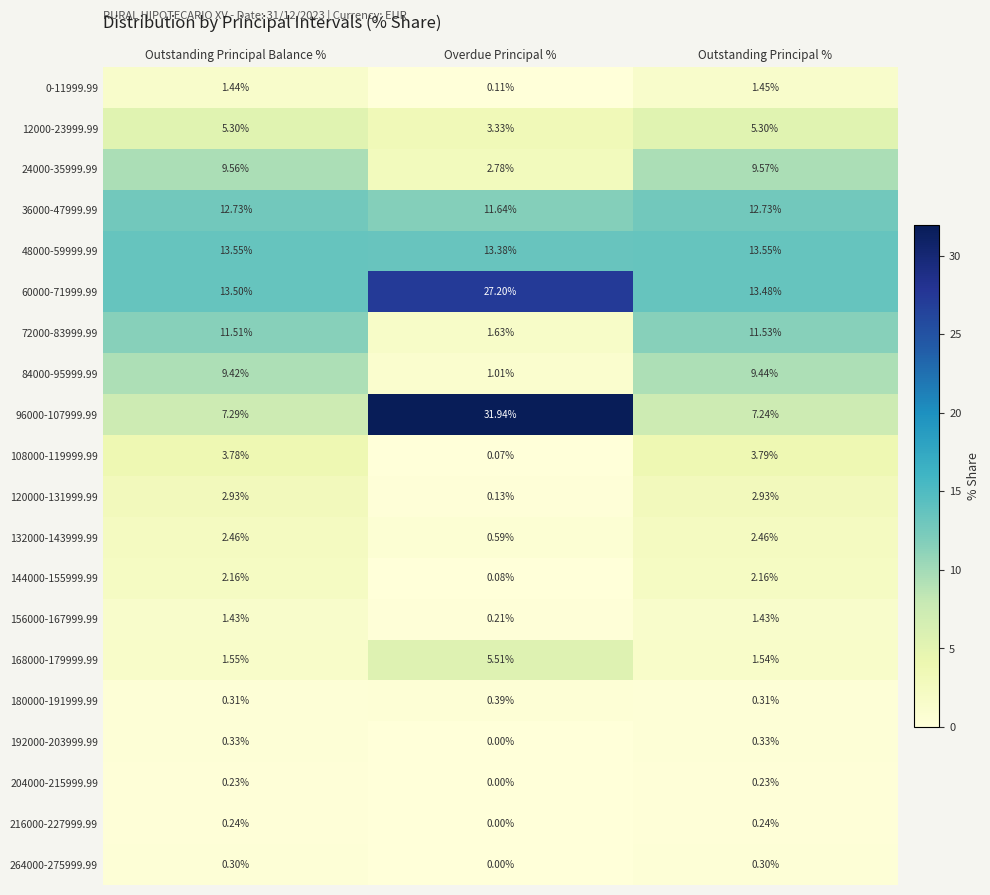

Which category has the lowest value in the 120000-131999.99 series?

Overdue Principal %